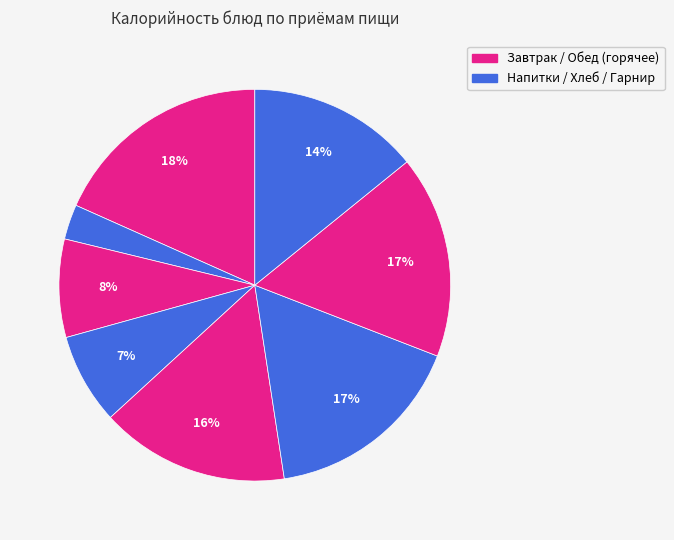

Does any single category account for the majority?

No